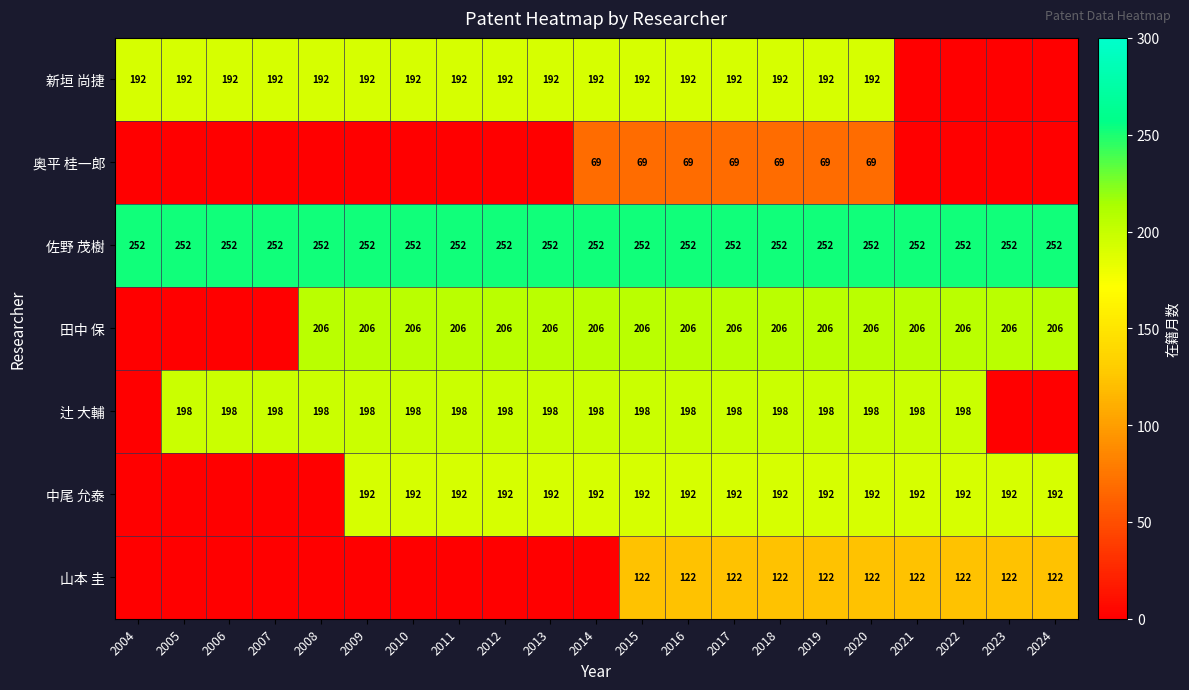

What is the difference between the second highest and second lowest values in the 新垣 尚捷 series?

192